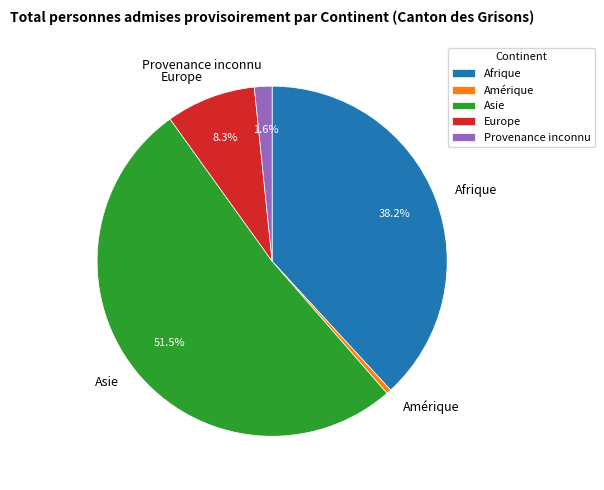

What is the largest slice in the pie chart?

Asie